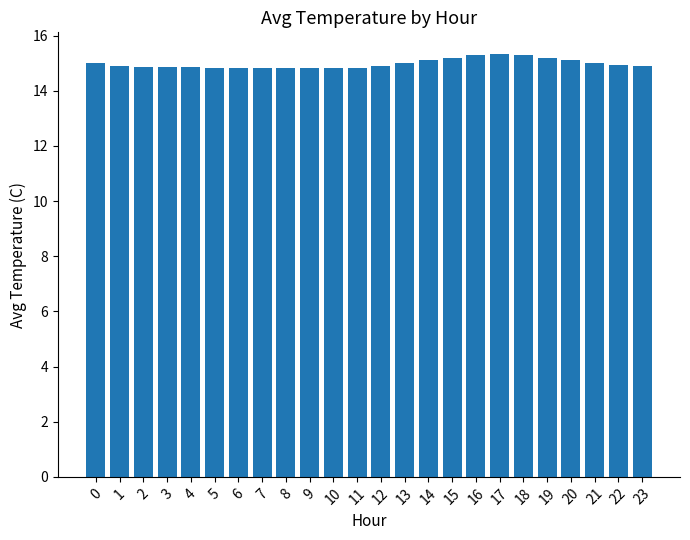

What is the minimum value shown in the chart?

14.8